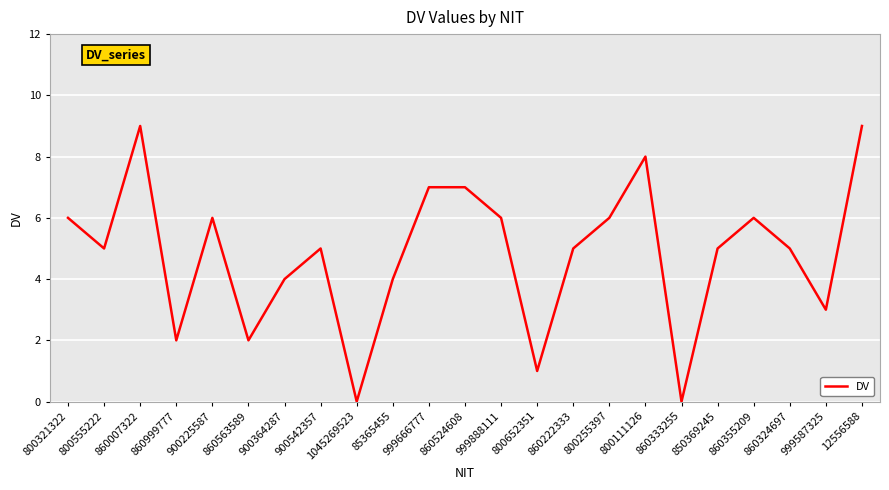

What is the greatest value displayed?

9